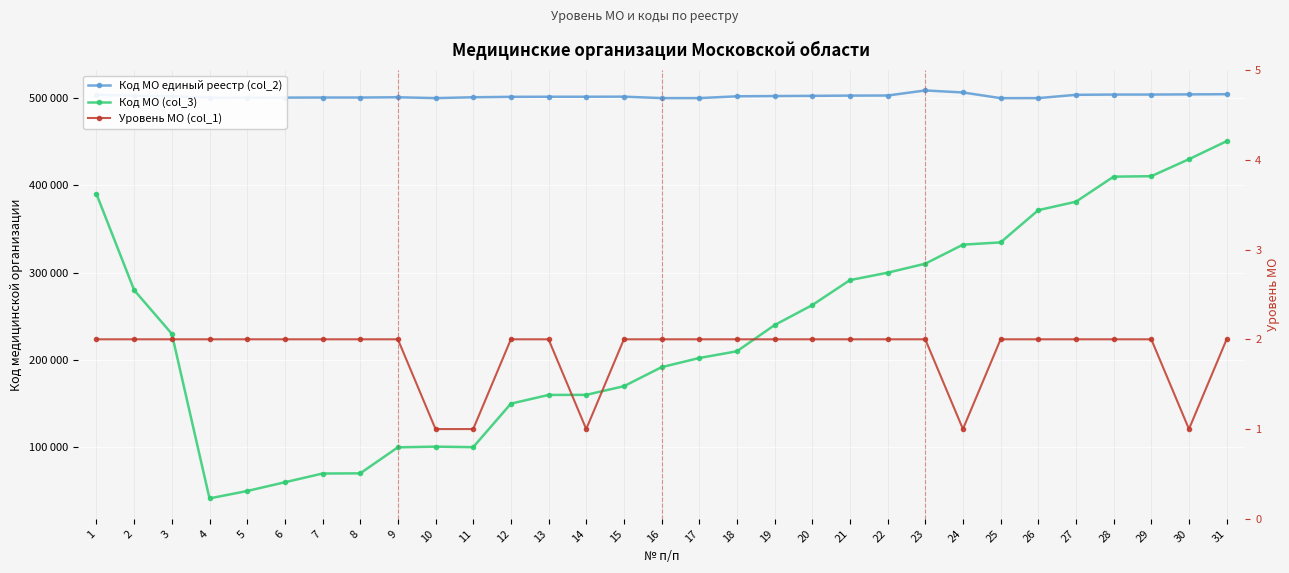

At which label does Код МО единый реестр (col_2) reach its peak?

23